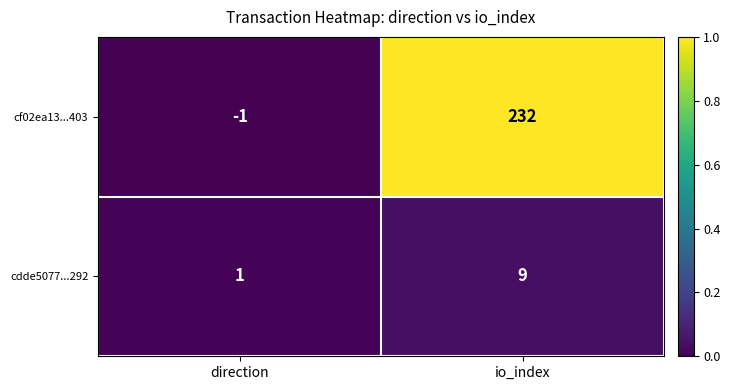

How many distinct data groups are displayed?

2